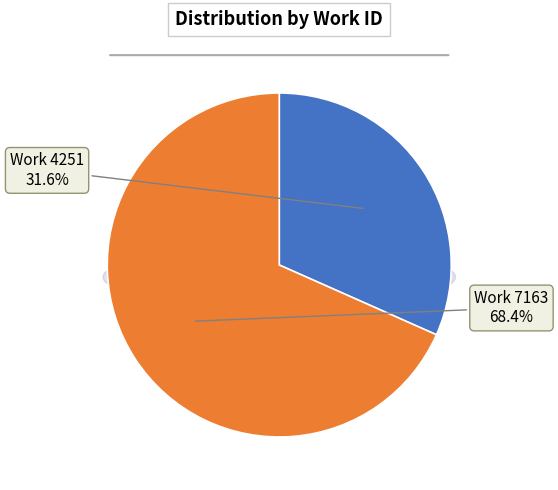

To the nearest percent, what is the combined percentage of 7163 and 4251?

100%